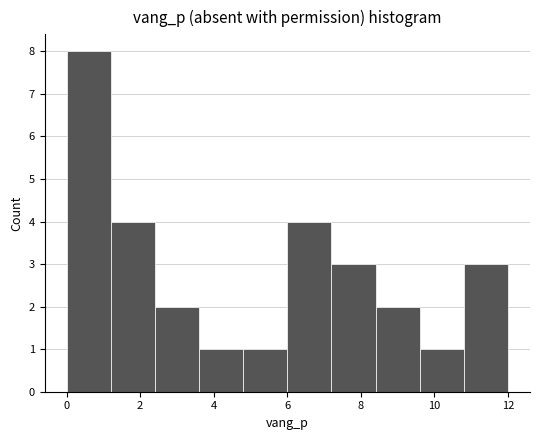

Which range on the x-axis has the tallest bar?

0.0 to 1.2